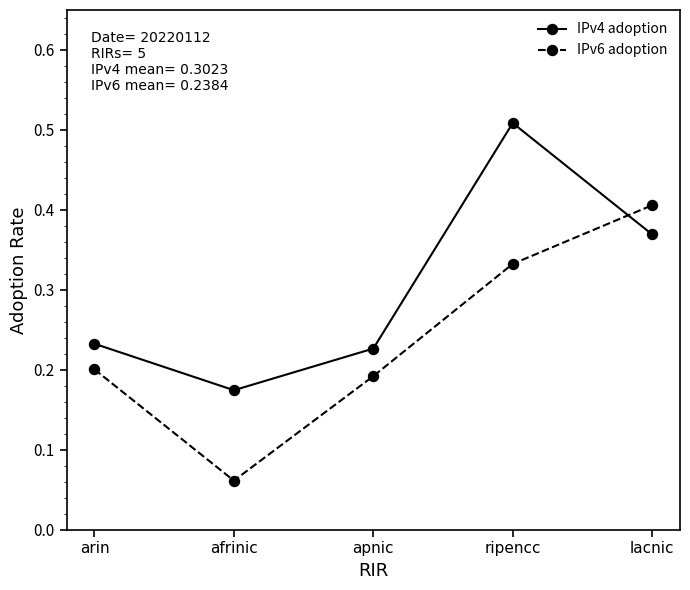

What is the label of the 1st point from the left?

arin